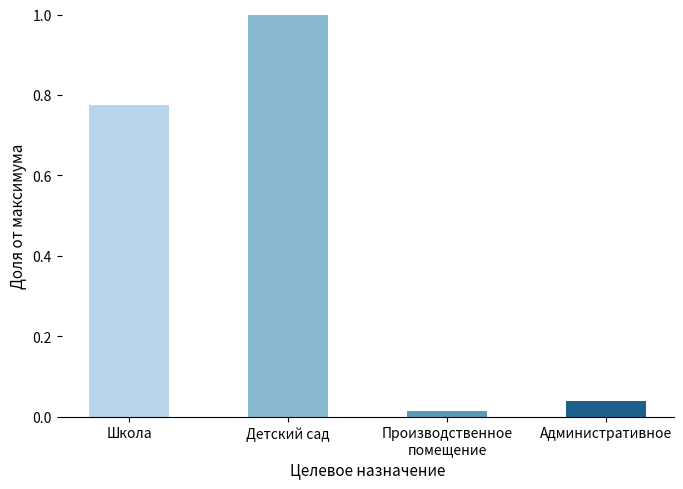

Rank the categories by value from highest to lowest.

Детский сад, Школа, Административное, Производственное
помещение